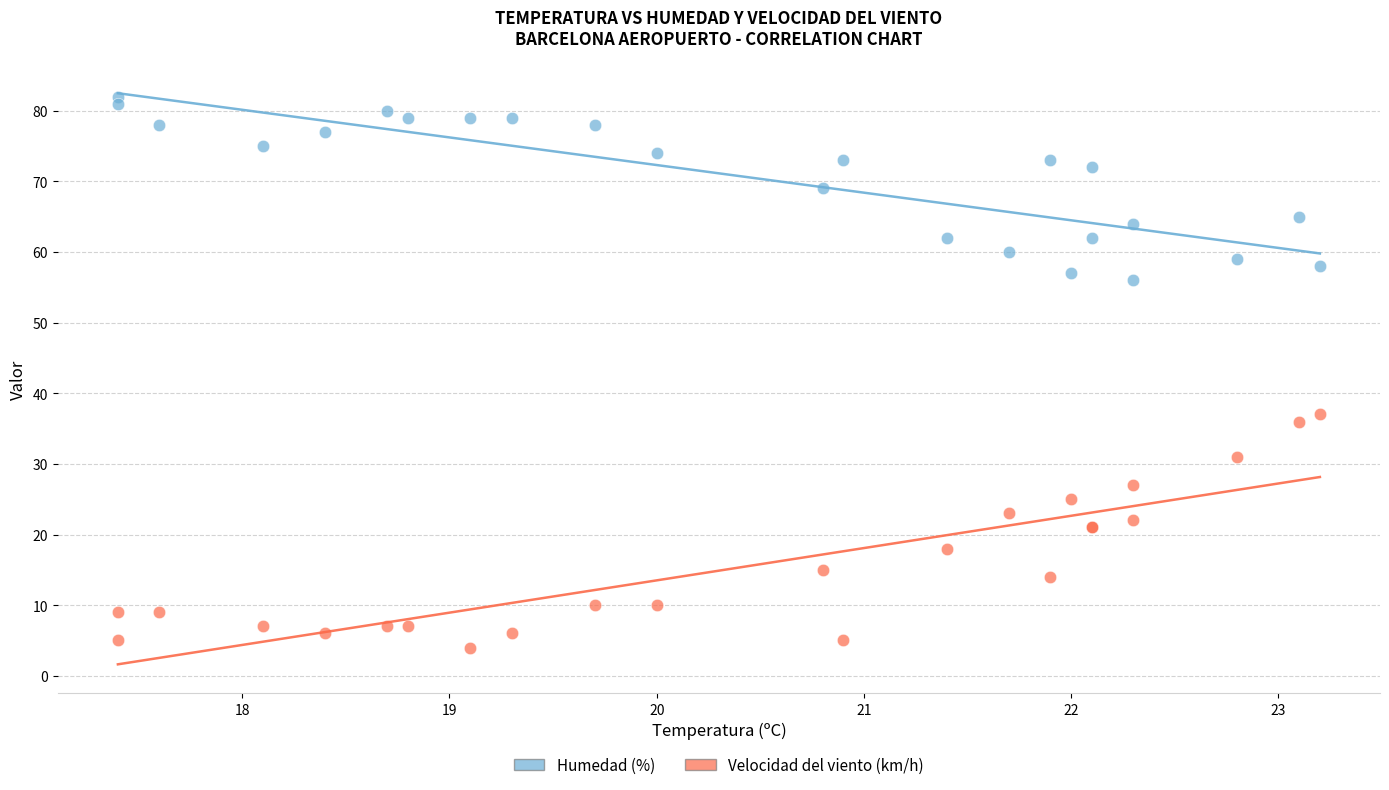

Across all series, what Y value is closest to 43?

37